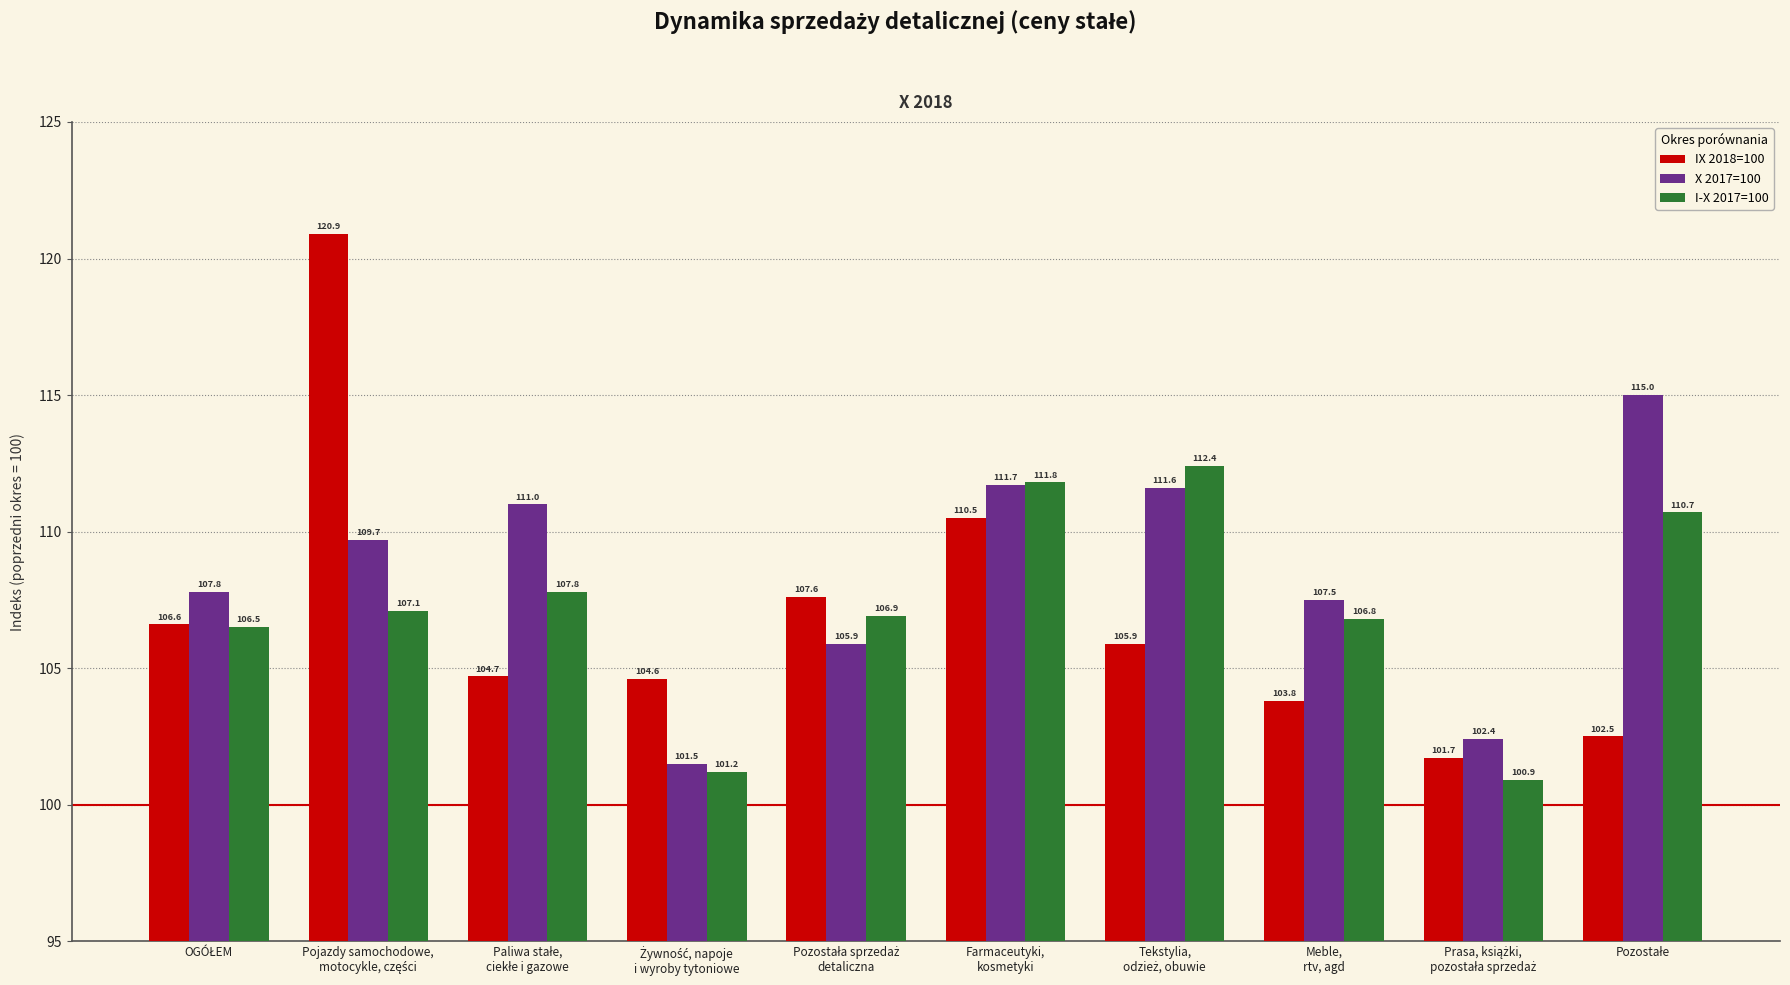

At which label is IX 2018=100 closest to 111?

Farmaceutyki,
kosmetyki